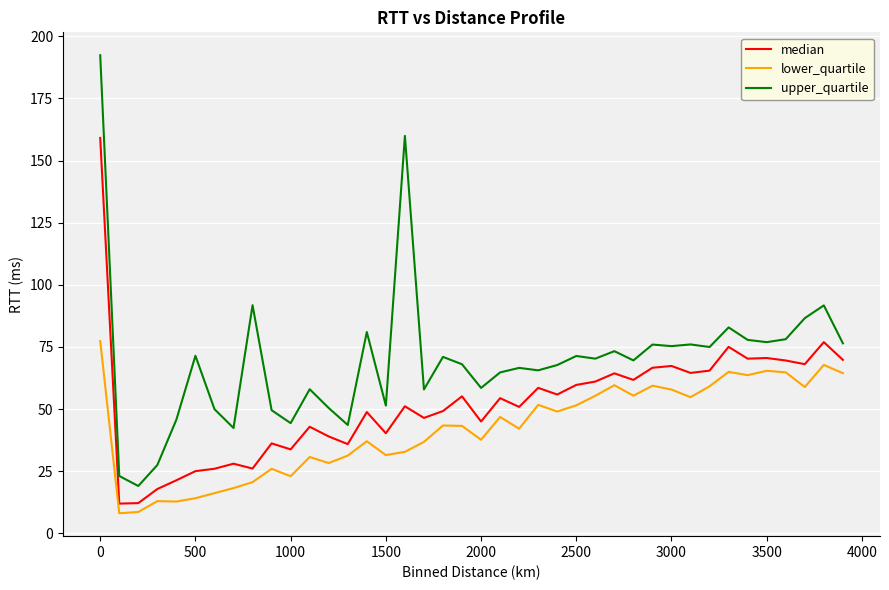

How many categories are shown in the chart?

40